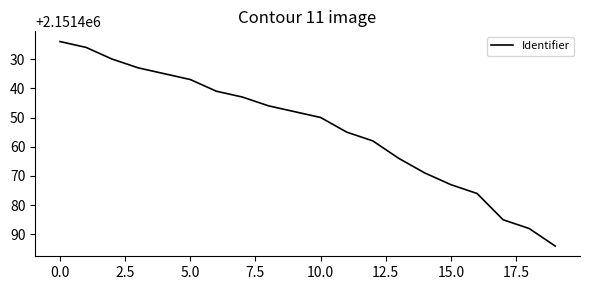

What is the maximum value shown in the chart?

2151494